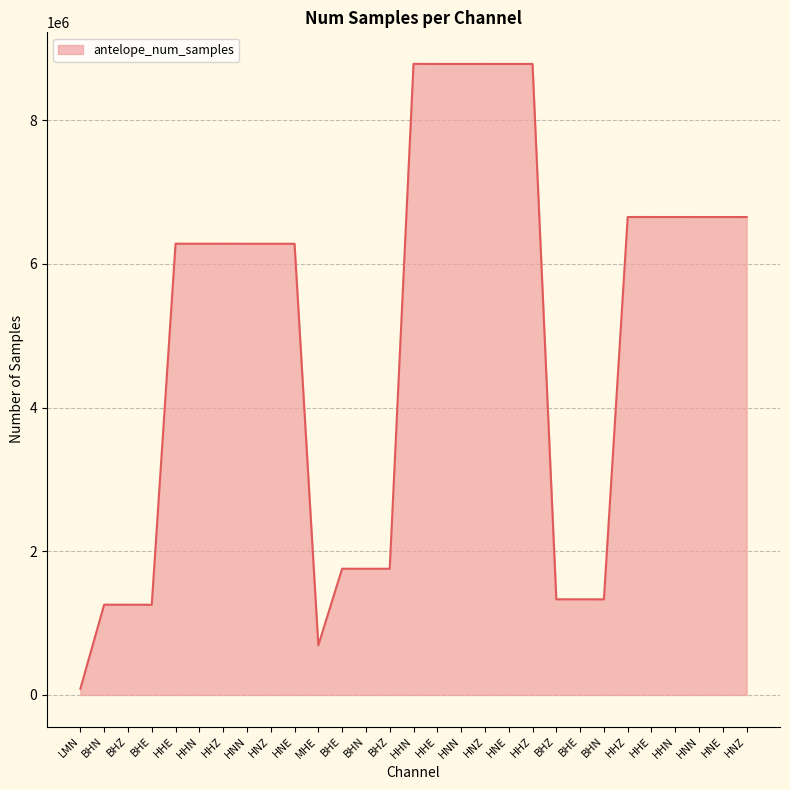

Does the chart display data point markers on the line(s)?

No